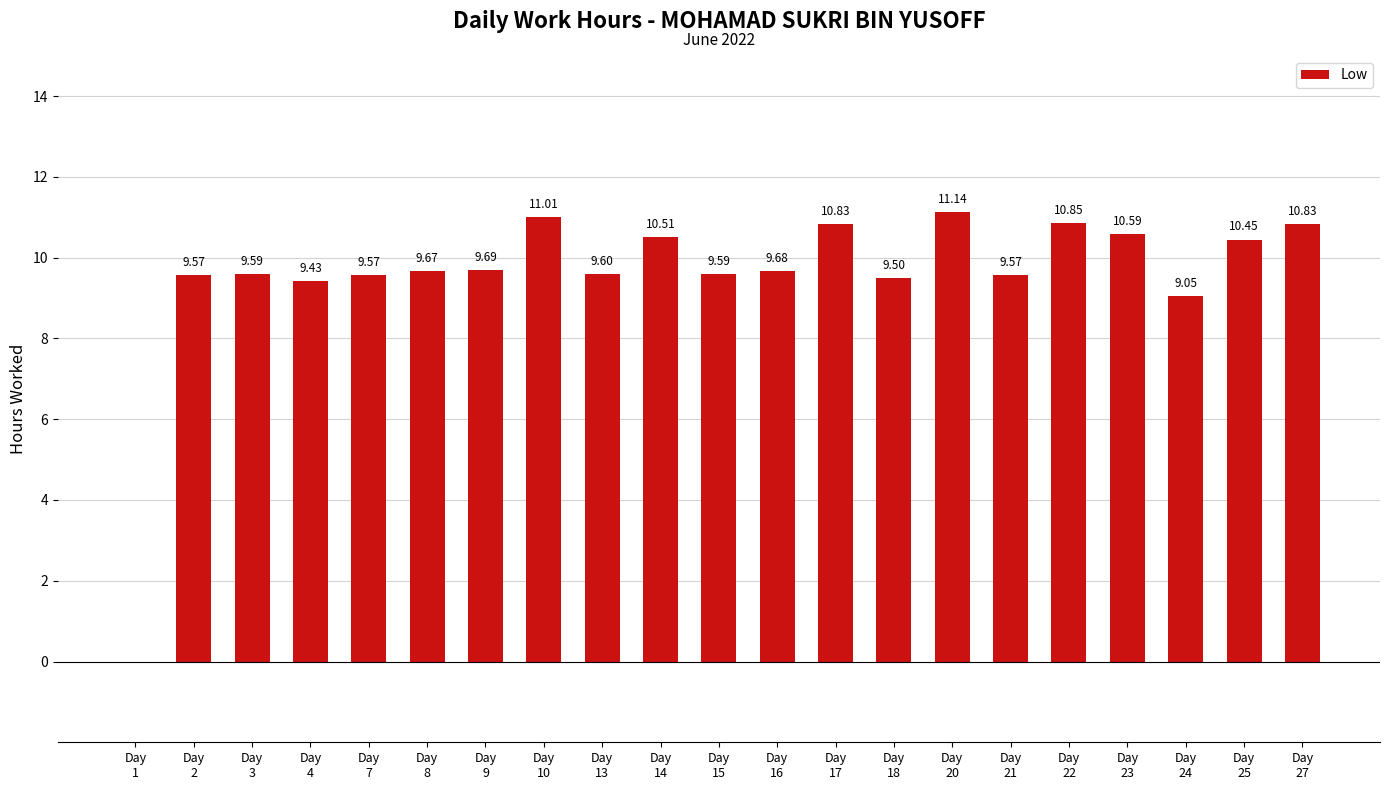

What is the maximum value shown in the chart?

11.1